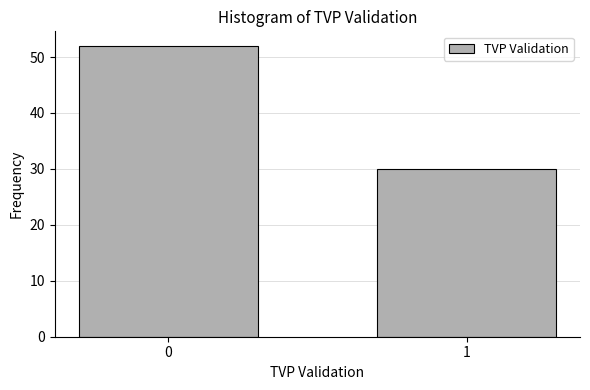

Reading left to right, extract all data points from this chart.

52	30